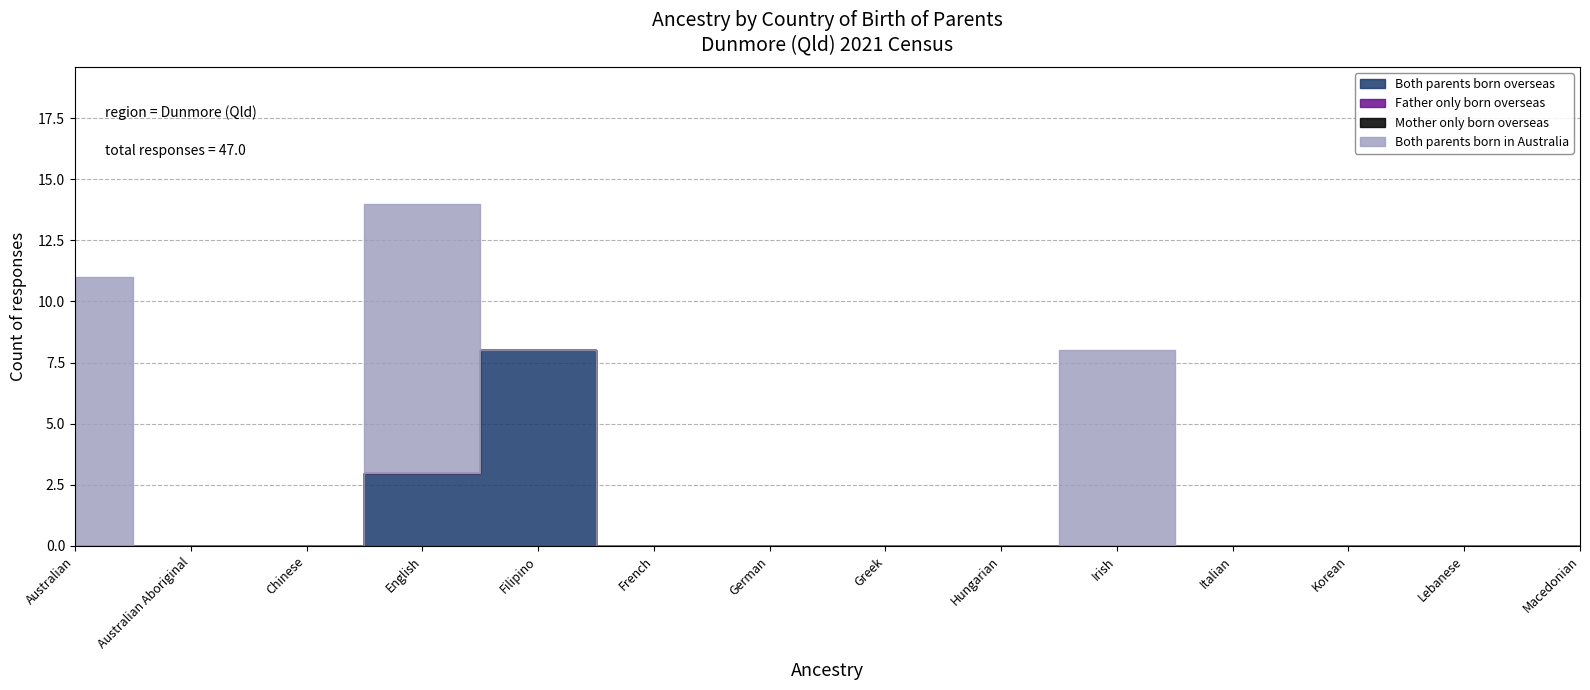

What position from the left is German?

7